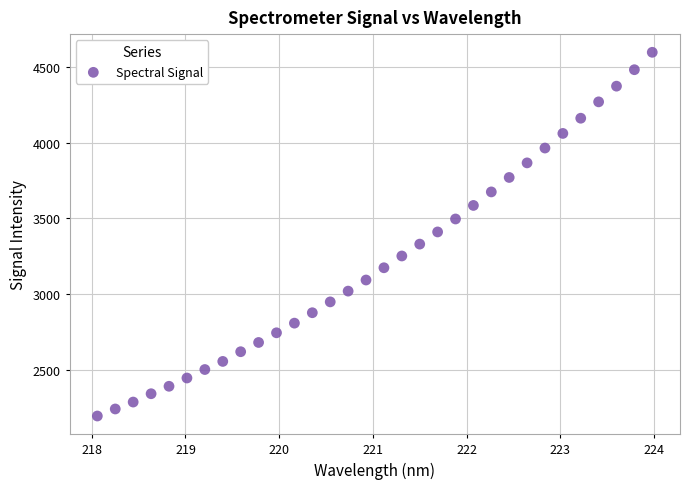

What is the range of Y values (max minus min)?

2405.1